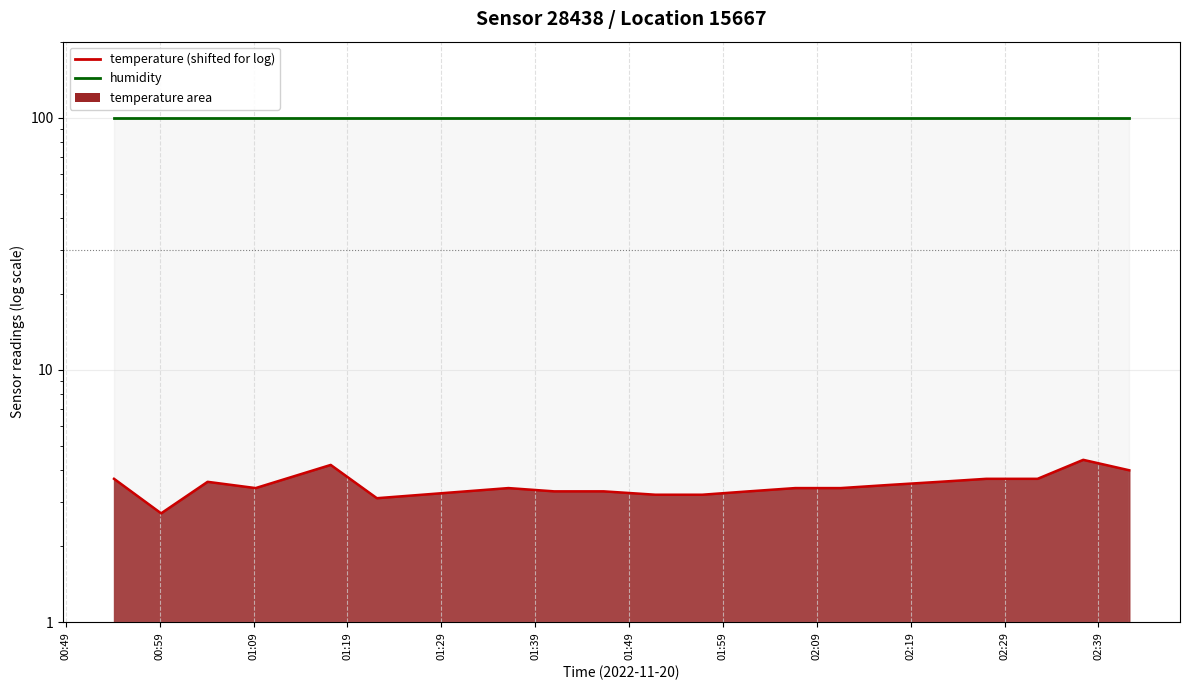

At which label does humidity reach its peak?

00:49